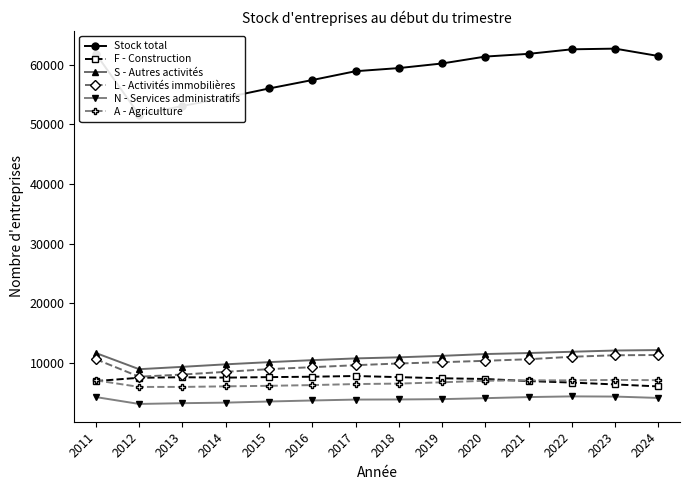

Reading left to right, transcribe all the data shown in this chart.

Stock total: 2011=61847	2012=51615	2013=53100	2014=54511	2015=56036	2016=57451	2017=58934	2018=59459	2019=60232	2020=61390	2021=61847	2022=62609	2023=62723	2024=61486
F - Construction: 2011=6952	2012=7505	2013=7591	2014=7530	2015=7614	2016=7681	2017=7800	2018=7611	2019=7421	2020=7302	2021=6952	2022=6700	2023=6384	2024=6054
S - Autres activités: 2011=11654	2012=8942	2013=9339	2014=9759	2015=10126	2016=10460	2017=10752	2018=10936	2019=11182	2020=11484	2021=11654	2022=11868	2023=12076	2024=12153
L - Activités immobilières: 2011=10613	2012=7682	2013=8047	2014=8503	2015=8957	2016=9279	2017=9612	2018=9903	2019=10117	2020=10351	2021=10613	2022=11028	2023=11284	2024=11322
N - Services administratifs: 2011=4266	2012=3110	2013=3241	2014=3333	2015=3523	2016=3694	2017=3845	2018=3865	2019=3920	2020=4083	2021=4266	2022=4381	2023=4351	2024=4119
A - Agriculture: 2011=7076	2012=5970	2013=5969	2014=6066	2015=6155	2016=6277	2017=6449	2018=6527	2019=6745	2020=7003	2021=7076	2022=7075	2023=7142	2024=7101